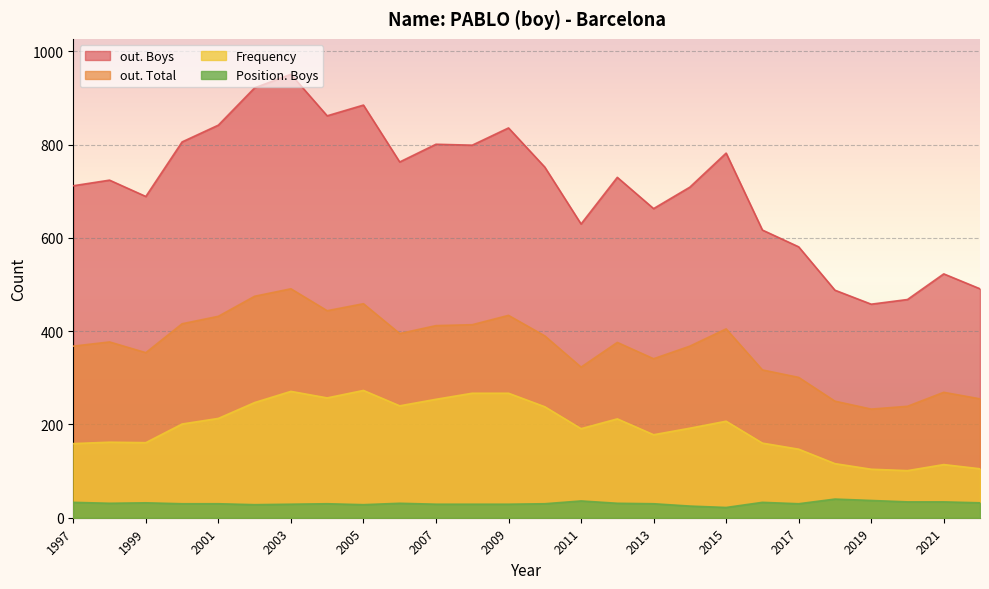

Rank the series by their average value, from lowest to highest.

Position. Boys, Frequency, out. Total, out. Boys